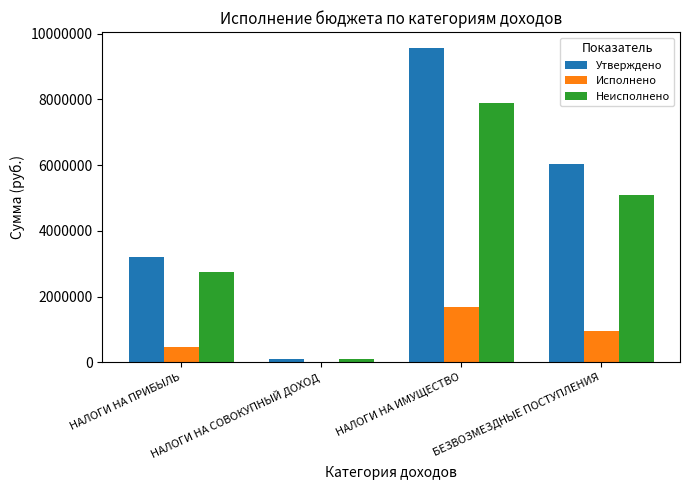

The value of Исполнено at БЕЗВОЗМЕЗДНЫЕ ПОСТУПЛЕНИЯ is 1528405.5. True or false?

False